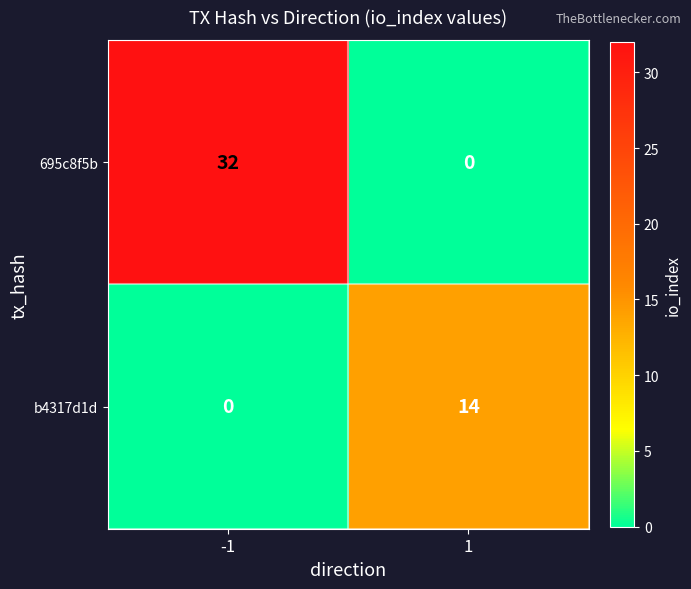

Reading left to right, list all the values displayed in this chart.

695c8f5b: 32	0
b4317d1d: 0	14